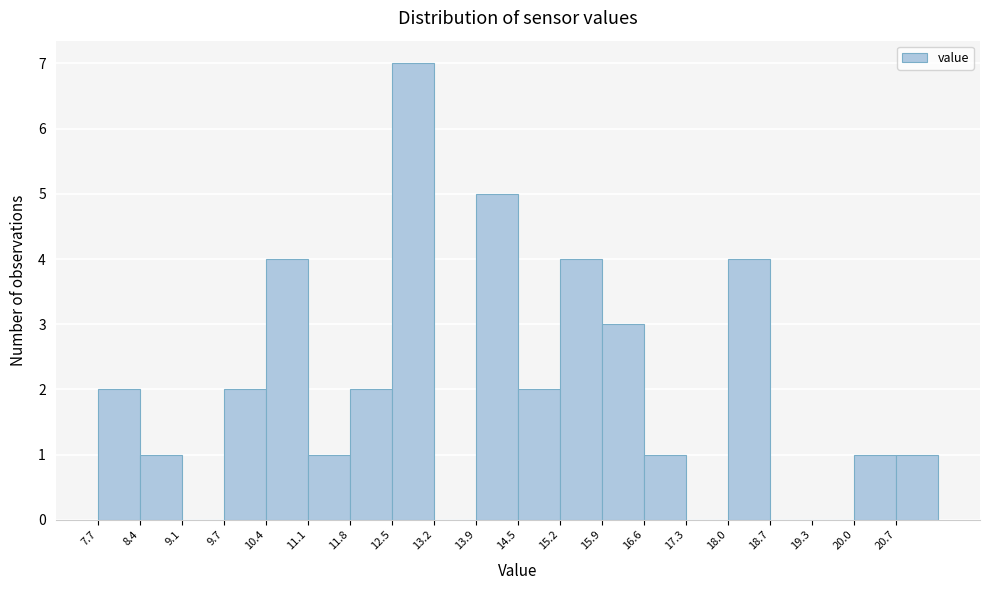

Reading left to right, transcribe this chart: for each bar, give the range it covers on the x-axis and its height. Neither the bar edges nor the heights are printed on the chart, so give them approximately, as read against the axes.

7.7 to 8.4: 2
8.4 to 9.1: 1
9.1 to 9.7: 0
9.7 to 10.4: 2
10.4 to 11.1: 4
11.1 to 11.8: 1
11.8 to 12.5: 2
12.5 to 13.2: 7
13.2 to 13.9: 0
13.9 to 14.5: 5
14.5 to 15.2: 2
15.2 to 15.9: 4
15.9 to 16.6: 3
16.6 to 17.3: 1
17.3 to 18.0: 0
18.0 to 18.7: 4
18.7 to 19.3: 0
19.3 to 20.0: 0
20.0 to 20.7: 1
20.7 to 21.4: 1